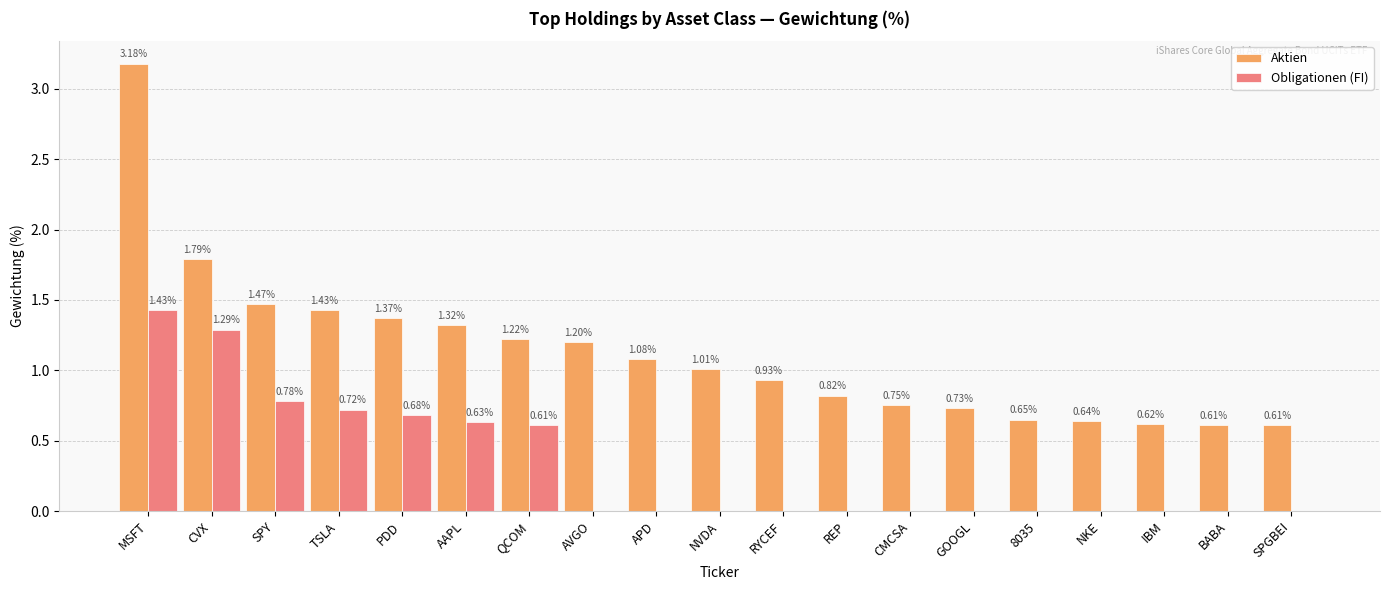

How many groups of bars are there?

19